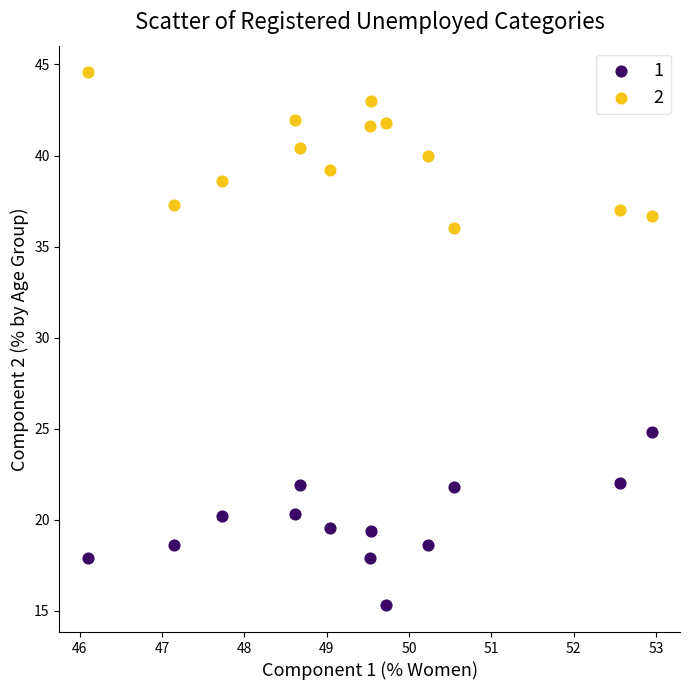

Which series contains the lowest Y value?

1